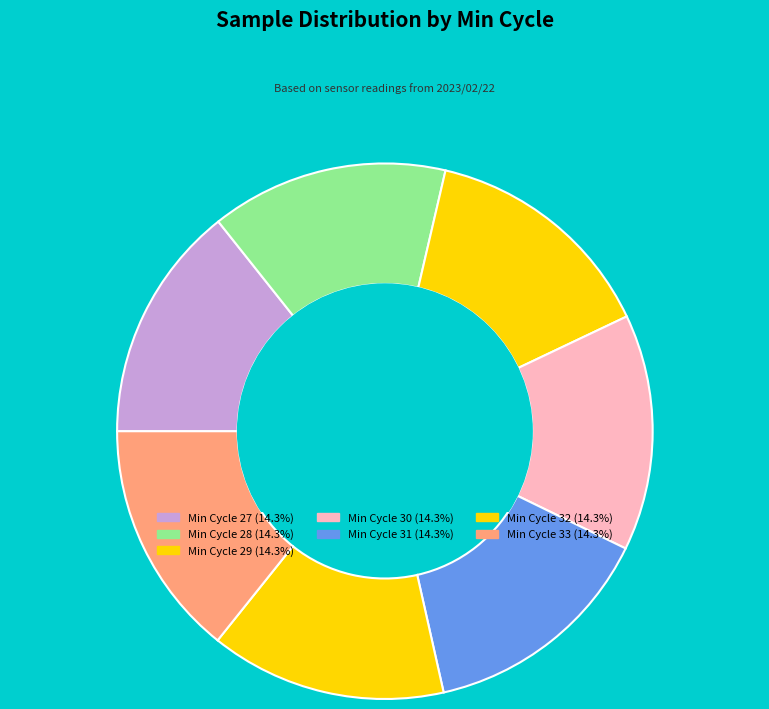

Count the number of slices in the pie.

7